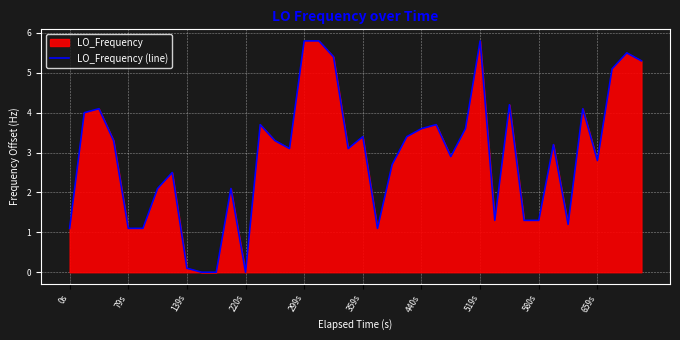

Reading left to right, what are all the values shown in this chart?

1.1	4.0	4.1	3.3	1.1	1.1	2.1	2.5	0.1	0.0	0.0	2.1	0.0	3.7	3.3	3.1	5.8	5.8	5.4	3.1	3.4	1.1	2.7	3.4	3.6	3.7	2.9	3.6	5.8	1.3	4.2	1.3	1.3	3.2	1.2	4.1	2.8	5.1	5.5	5.3